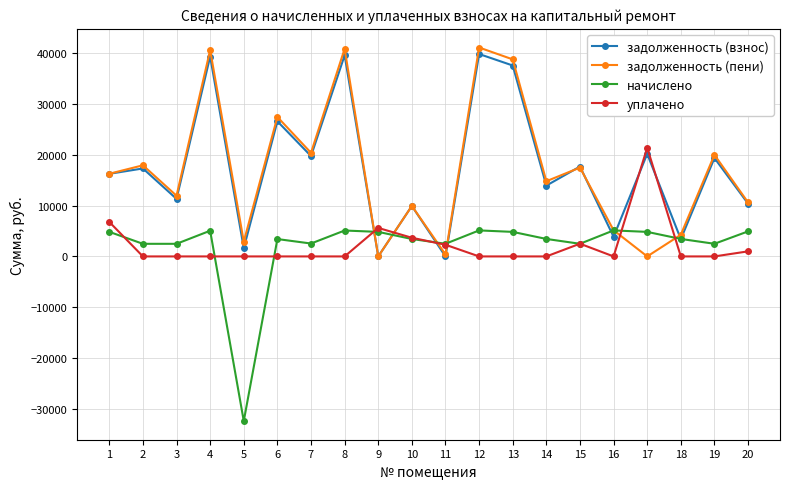

What is the maximum value for уплачено?

21430.0